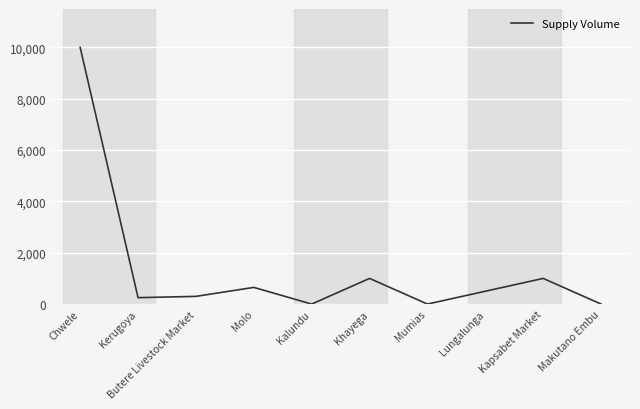

How many interior local valleys (lower than both neighbors) does the data have?

3